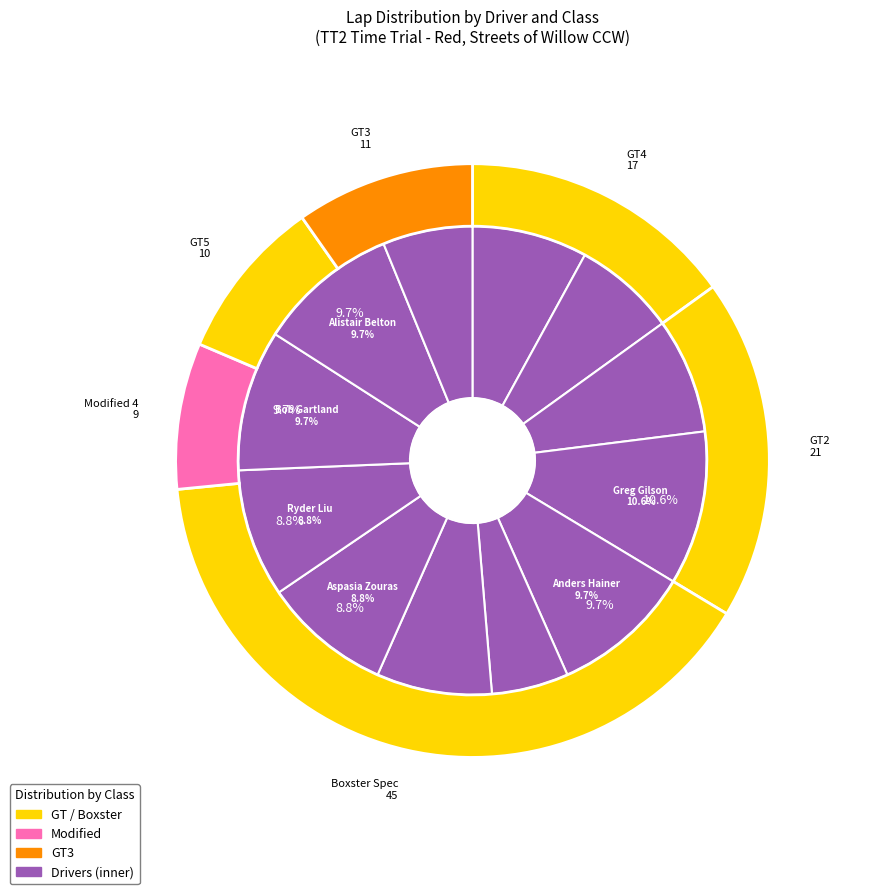

Between Aspasia Zouras and Vivek Hazari, which is larger?

Aspasia Zouras